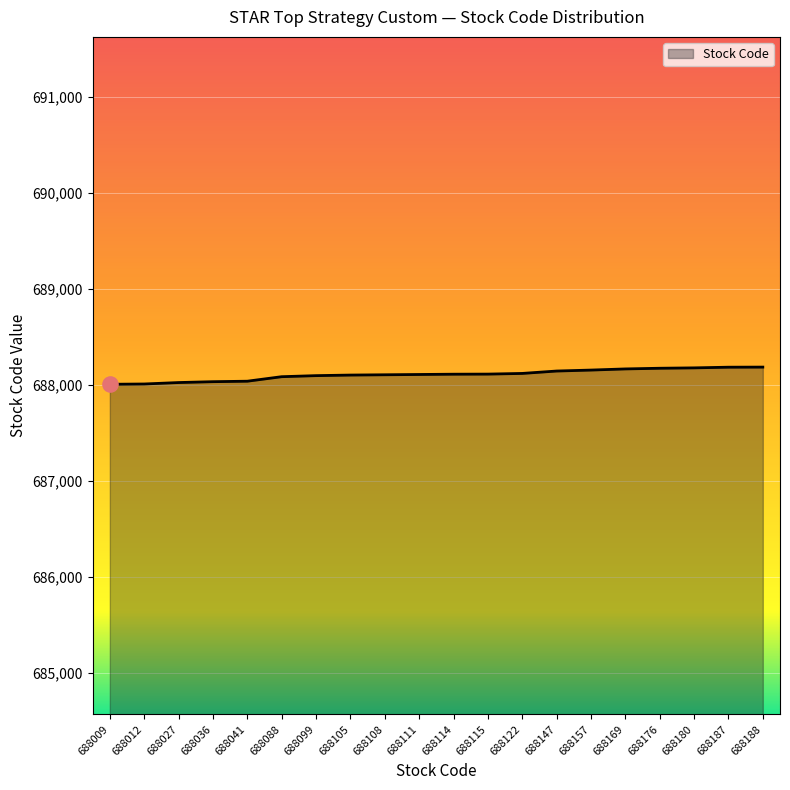

Approximately how many times larger is the value at 688122 compared to 688114?

1.0